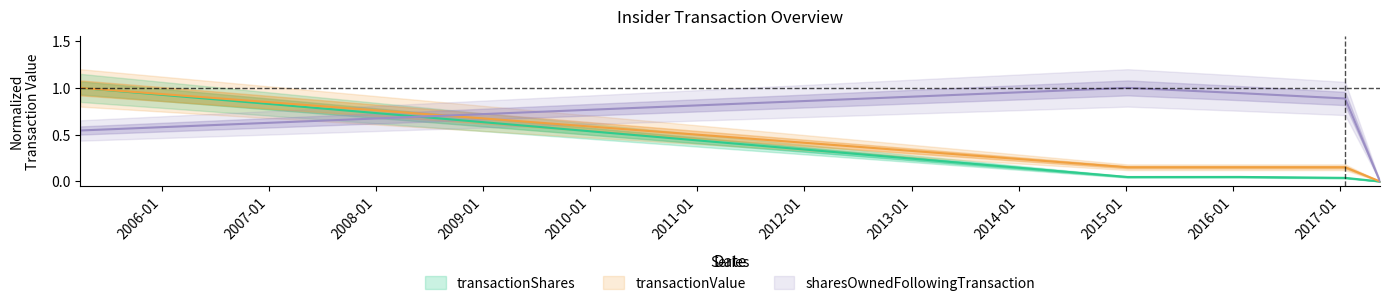

The value of transactionValue at 2005-03-29 is 1.6. True or false?

False